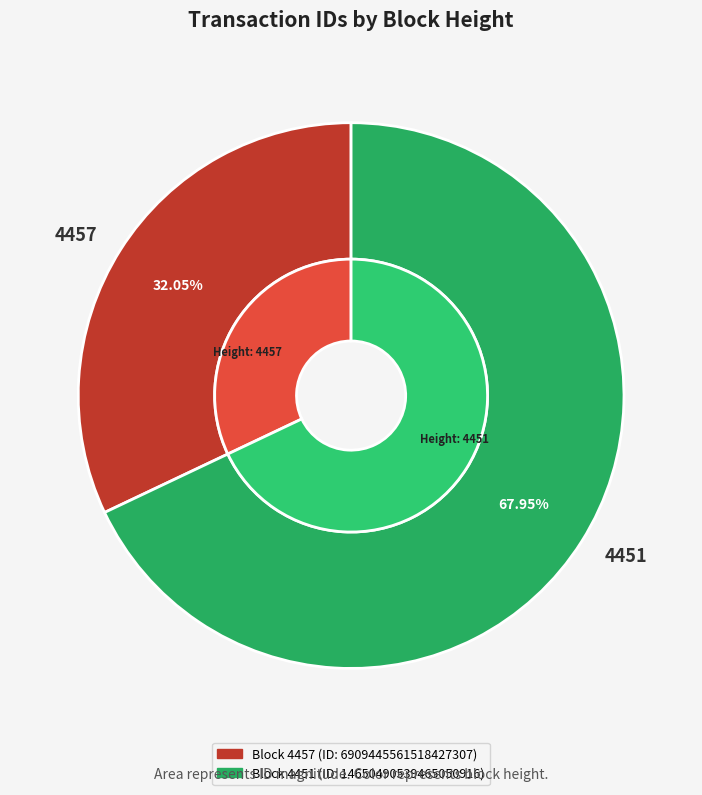

The 4451 slice represents 68% of the pie. True or false?

True